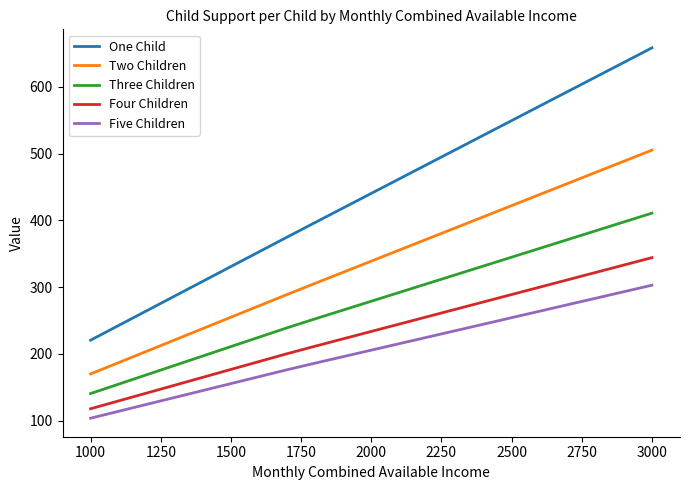

What is the minimum value shown in the chart?

103.6